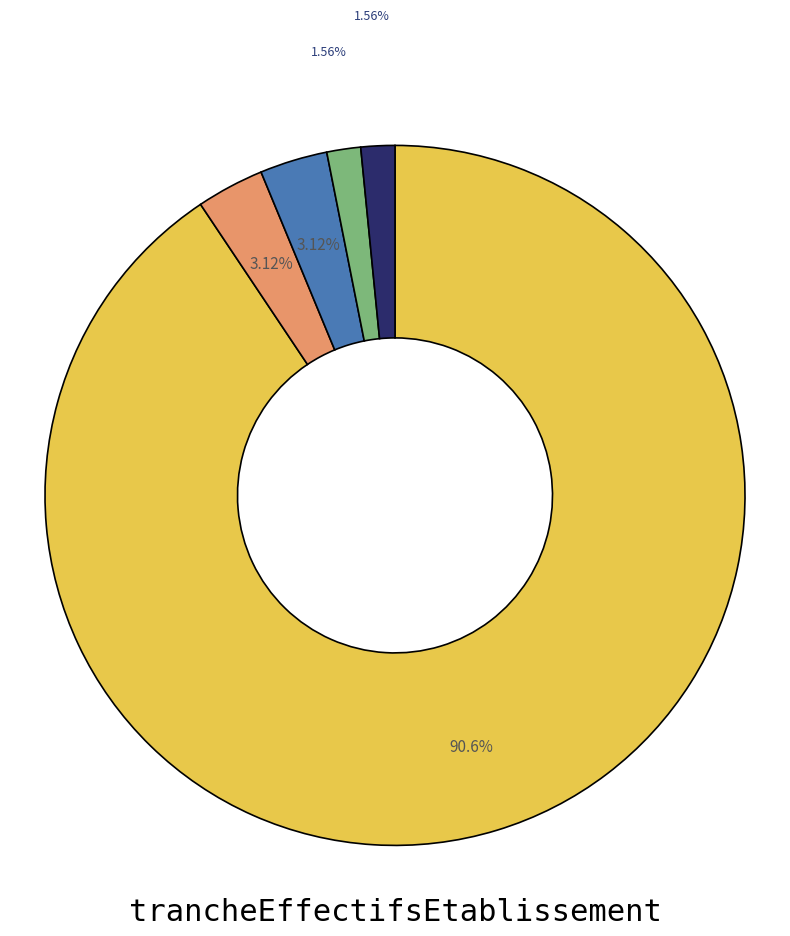

To the nearest percent, what is the difference between the largest and smallest slice percentages?

89%